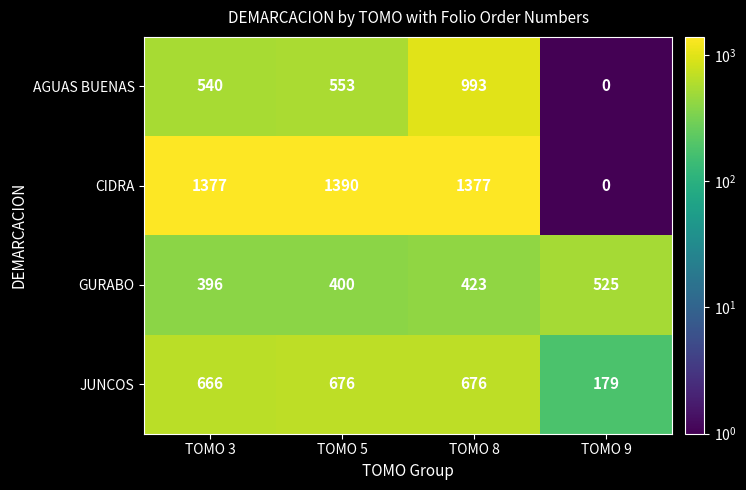

At which label does AGUAS BUENAS reach its minimum?

TOMO 9